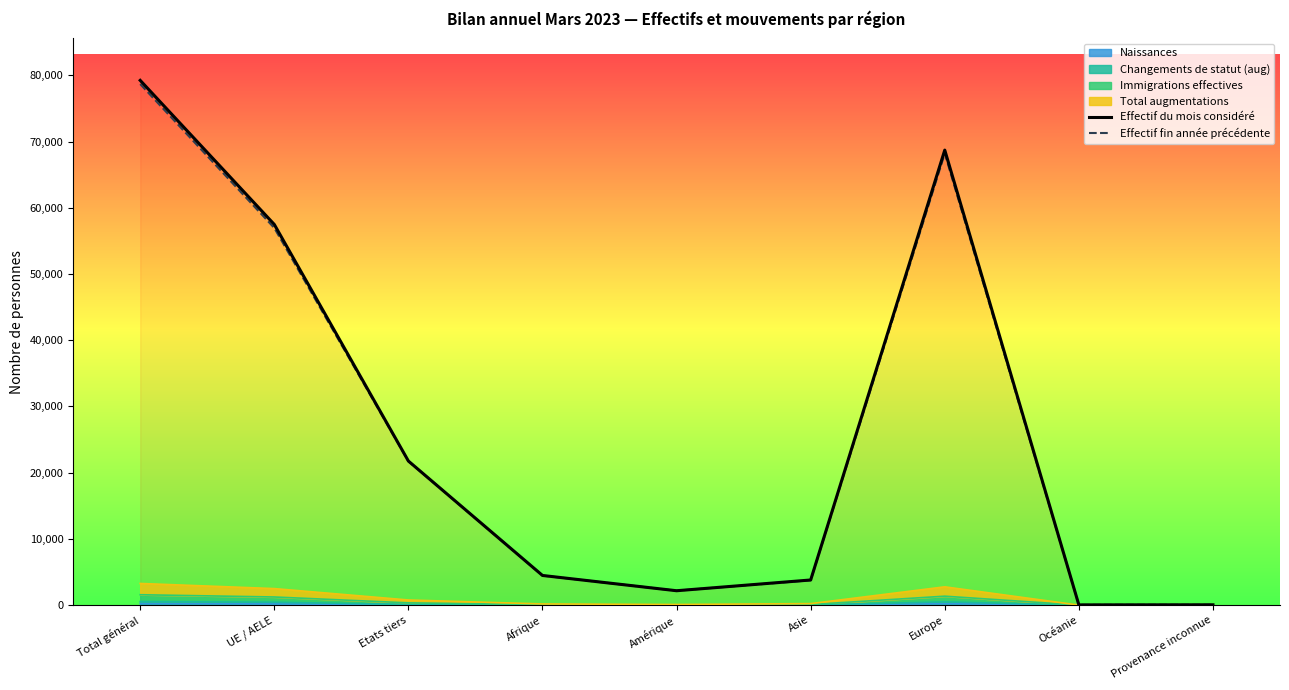

Where is Effectif fin année précédente nearest to the value 39362?

UE / AELE